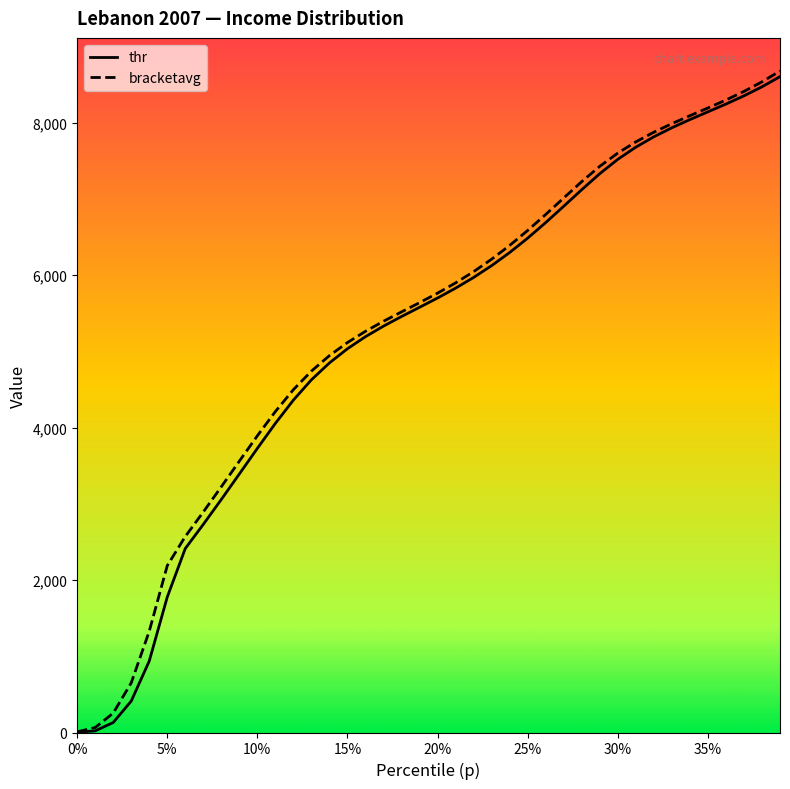

What is the maximum value for thr?

8603.7